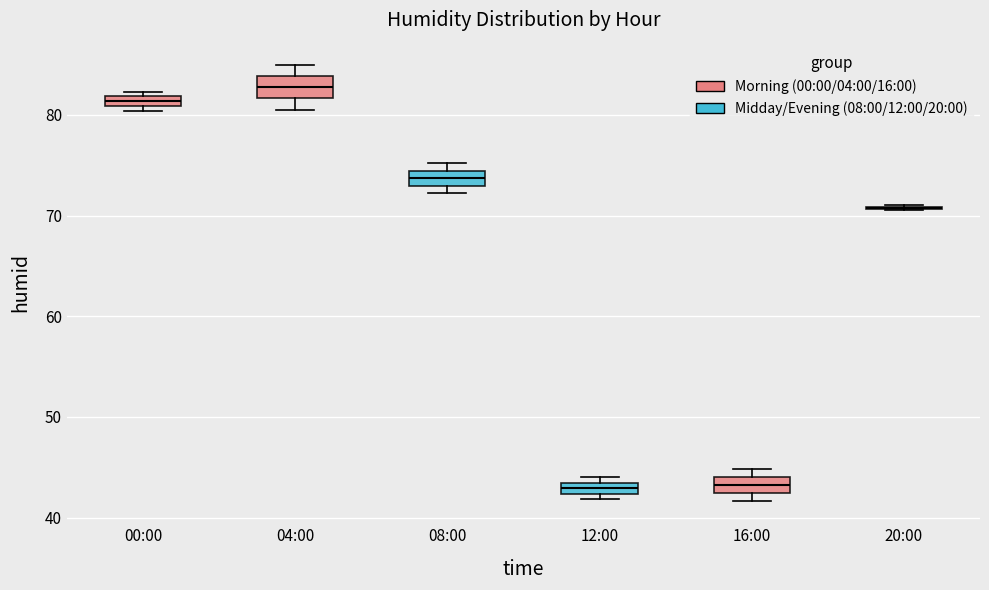

Where is the upper edge of the box for 16:00 on the y-axis? The values are not printed on the chart, so give them approximately, as read against the axis.

44